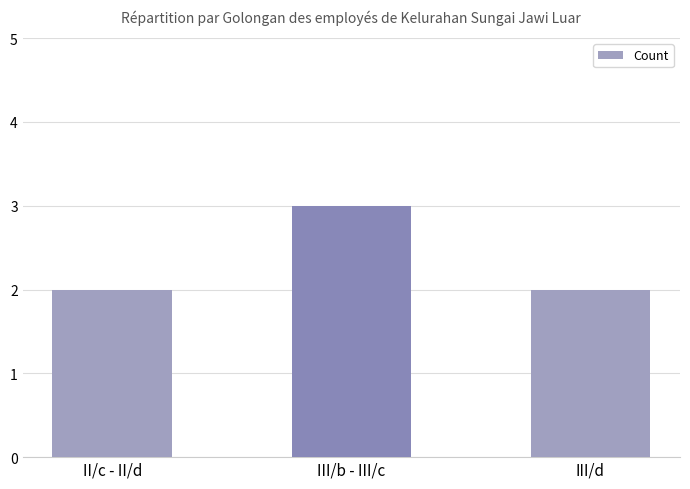

Which category has the highest value across all series?

III/b - III/c